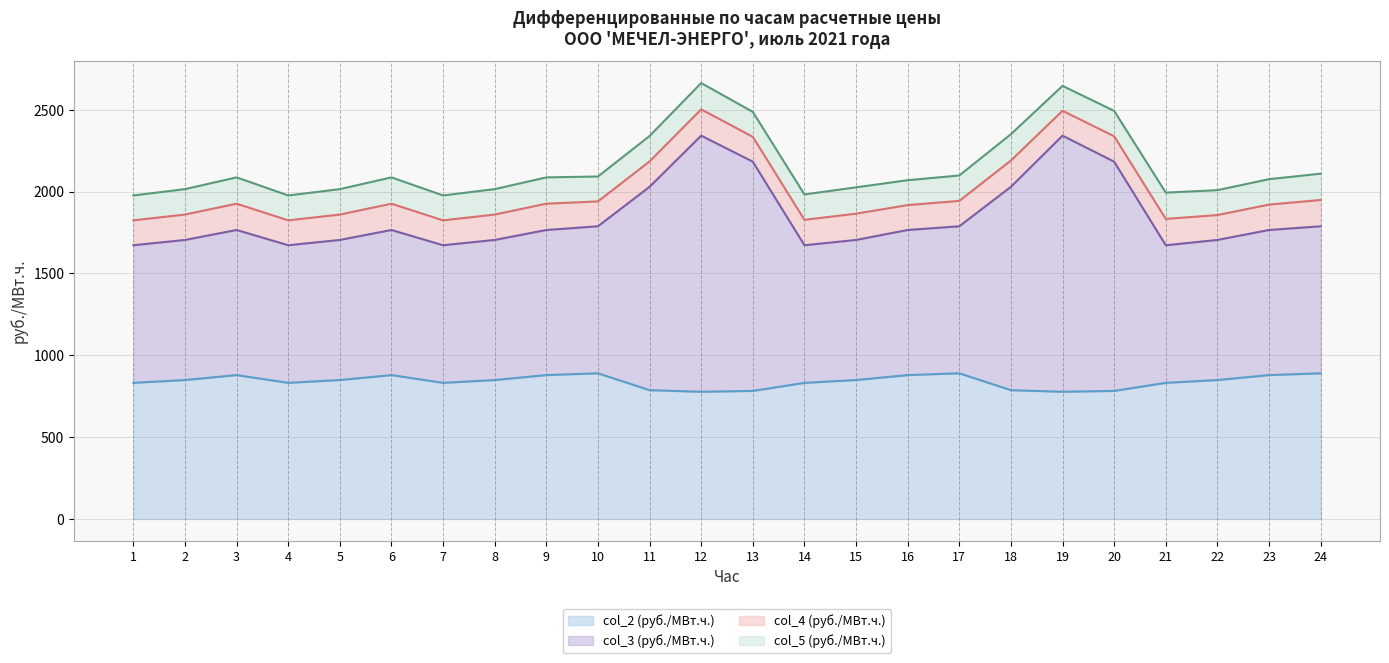

True or false: col_3 (руб./МВт.ч.) has more than 0 interior local peaks.

True